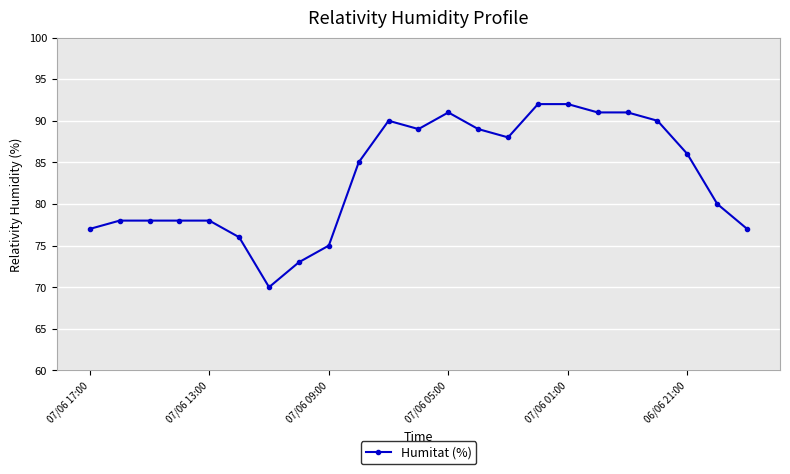

True or false: there are more than 1 points higher than both neighbors.

True